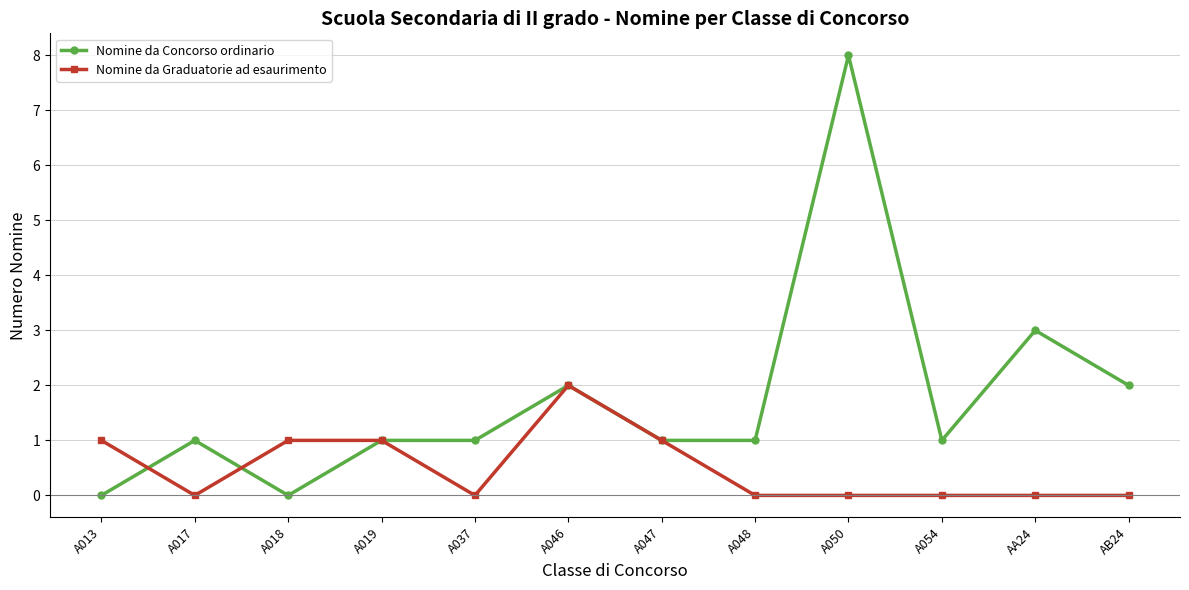

What is the label of the 1st point from the right?

AB24